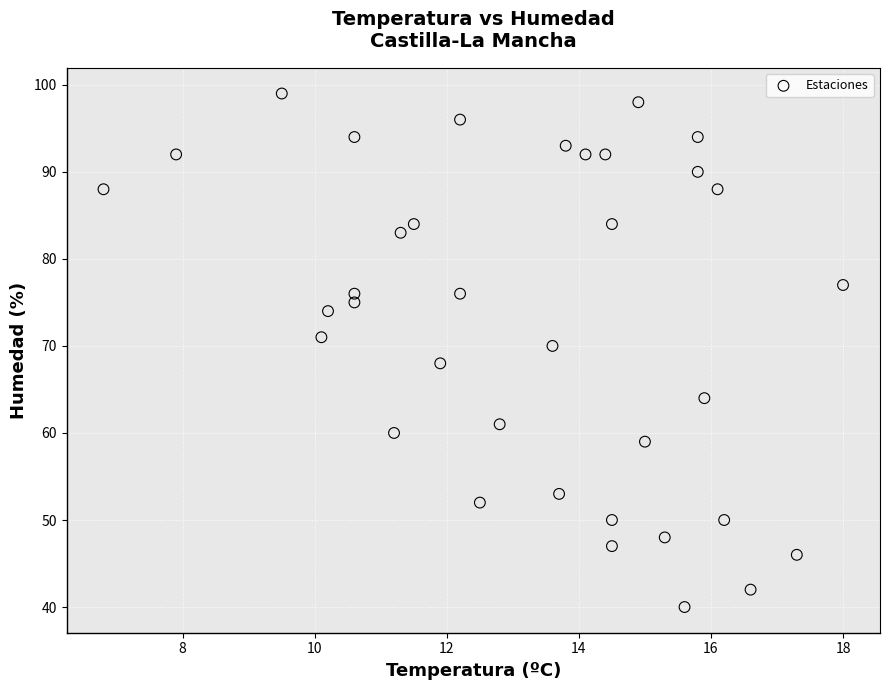

What is the range of Y values (max minus min)?

59